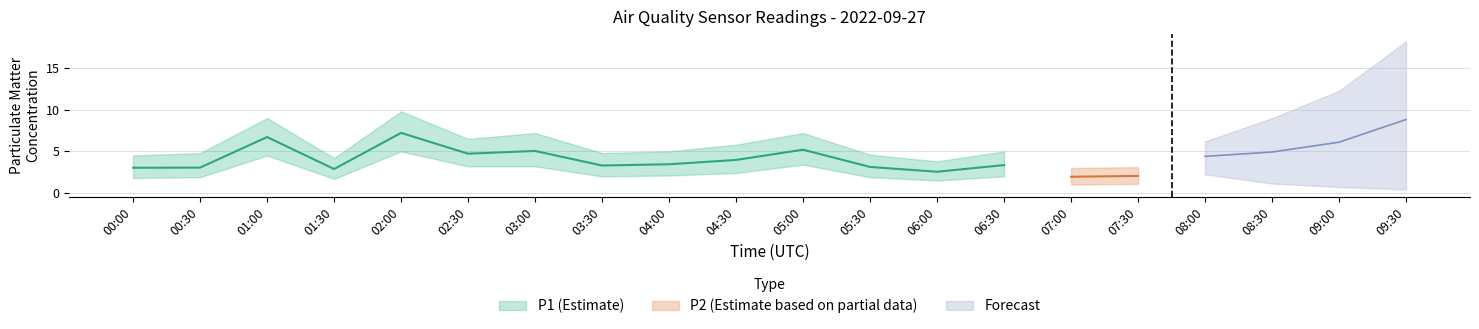

What is the value of the P1 point at the 14th from the left?

3.4